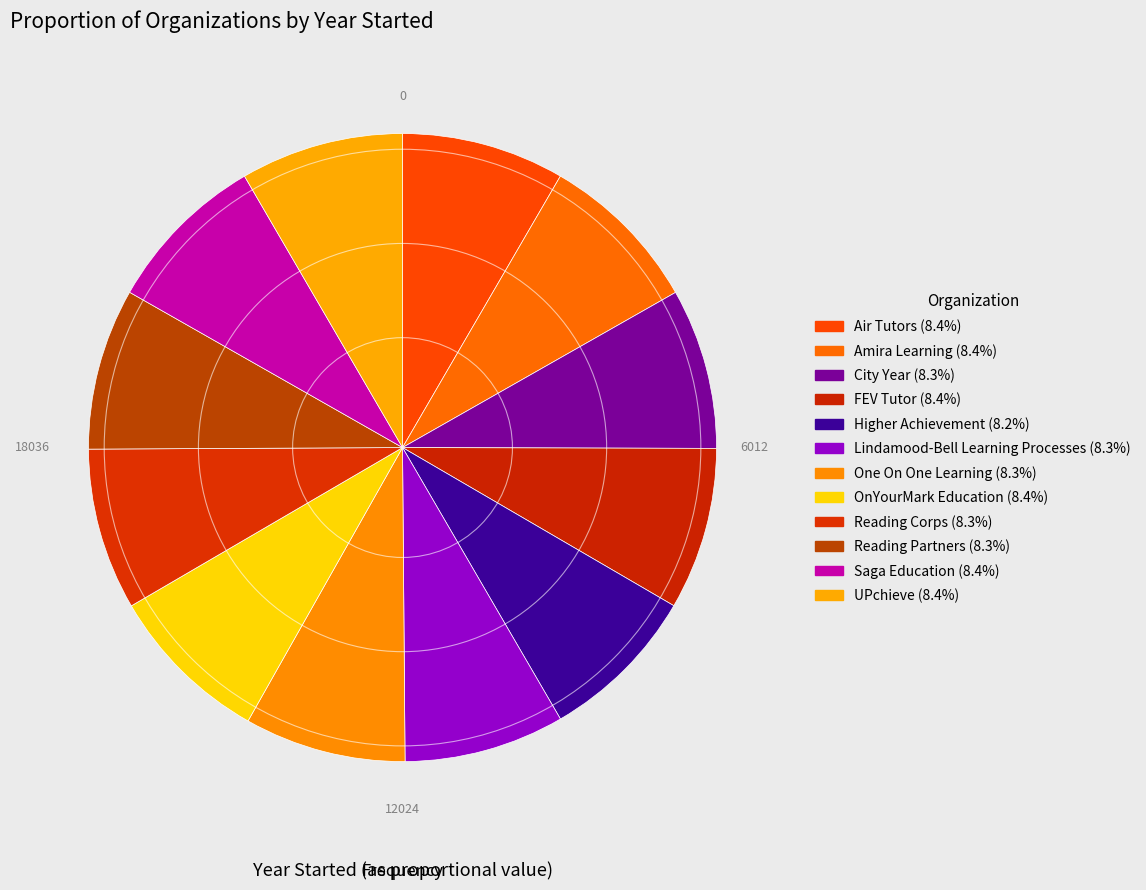

The City Year slice represents 1% of the pie. True or false?

False